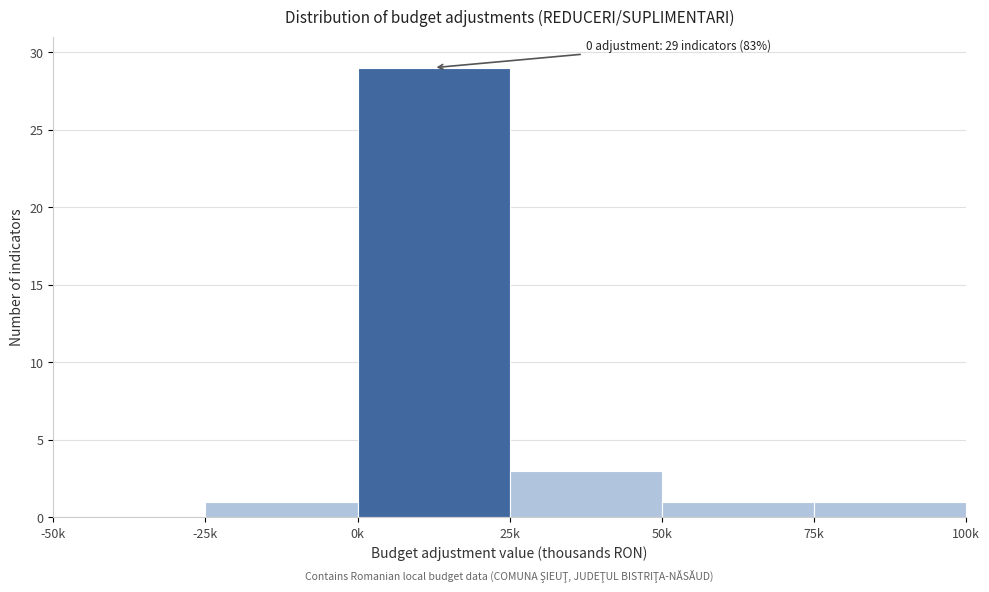

Reading right to left, transcribe all the data shown in this chart.

75k=1	50k=1	25k=3	0k=29	-25k=1	-50k=0